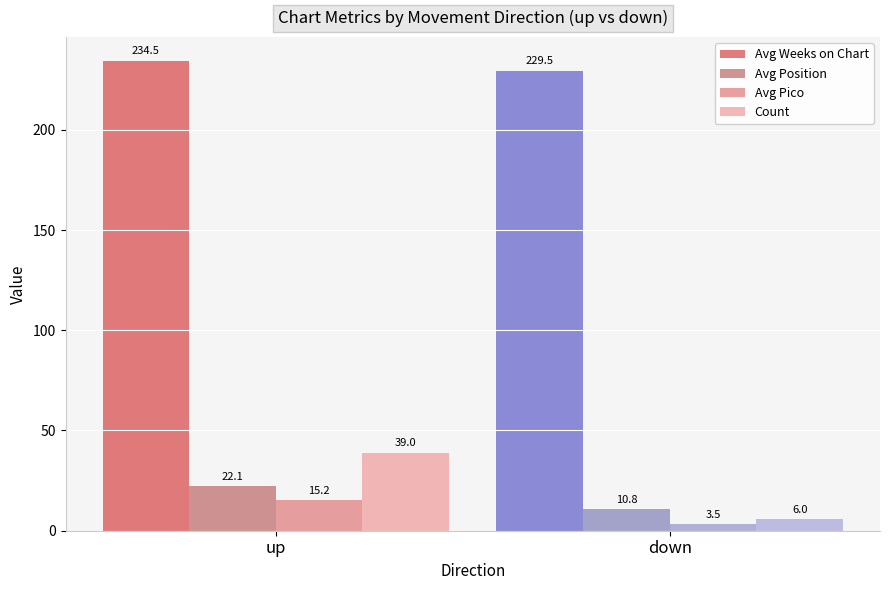

Reading right to left, list all the values displayed in this chart.

Avg Weeks on Chart: 229.5	234.5
Avg Position: 10.8	22.1
Avg Pico: 3.5	15.2
Count: 6.0	39.0